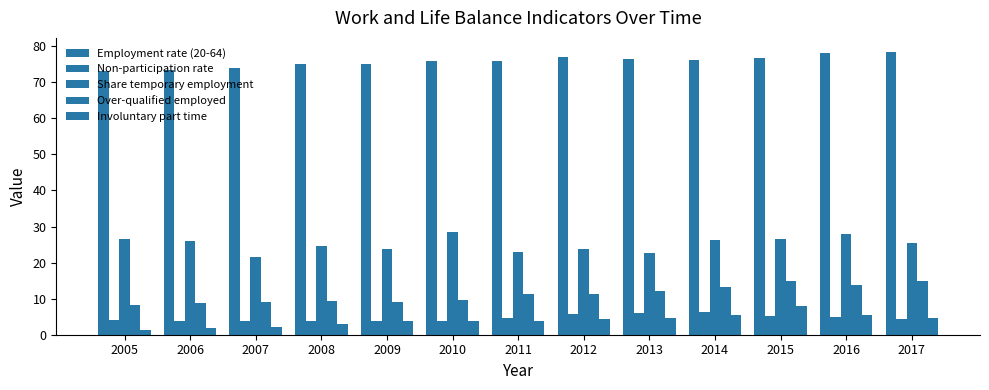

How many series are shown in this chart?

5